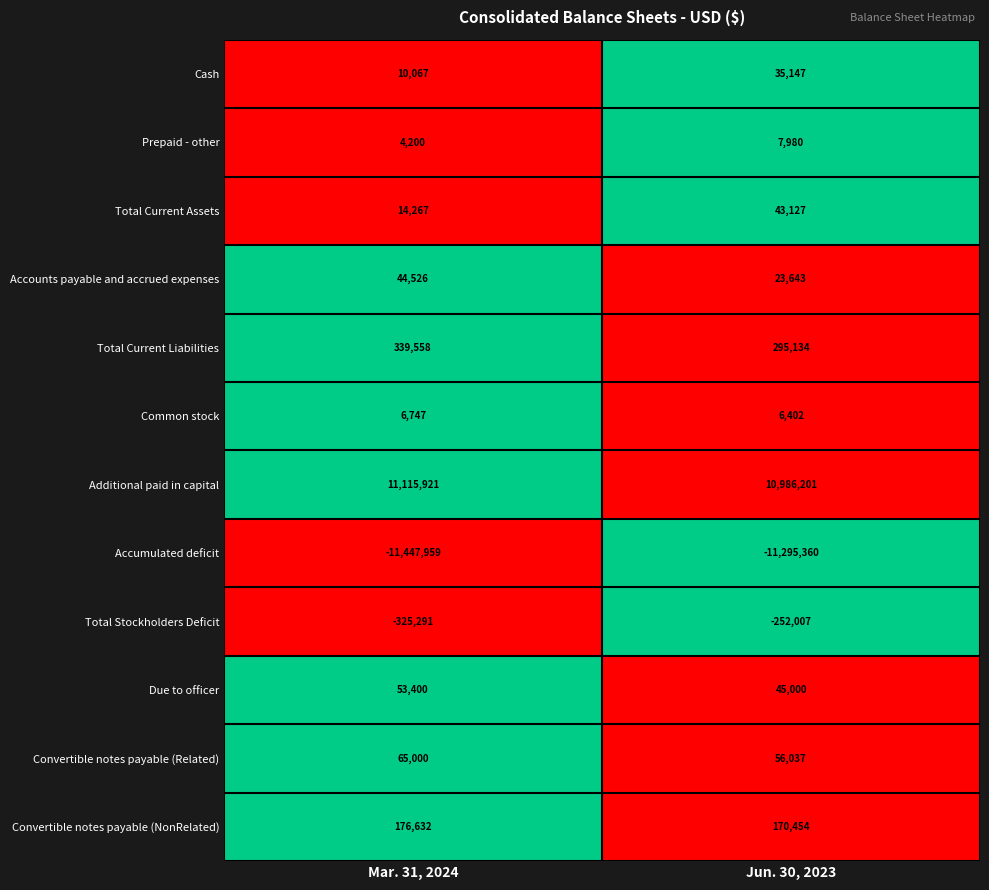

The Total Stockholders Deficit series shows -325291 at Mar. 31, 2024. True or false?

True